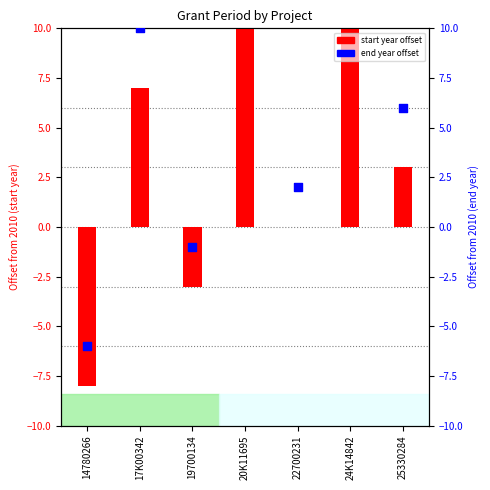

Which series has the largest Y range (max minus min)?

start year offset